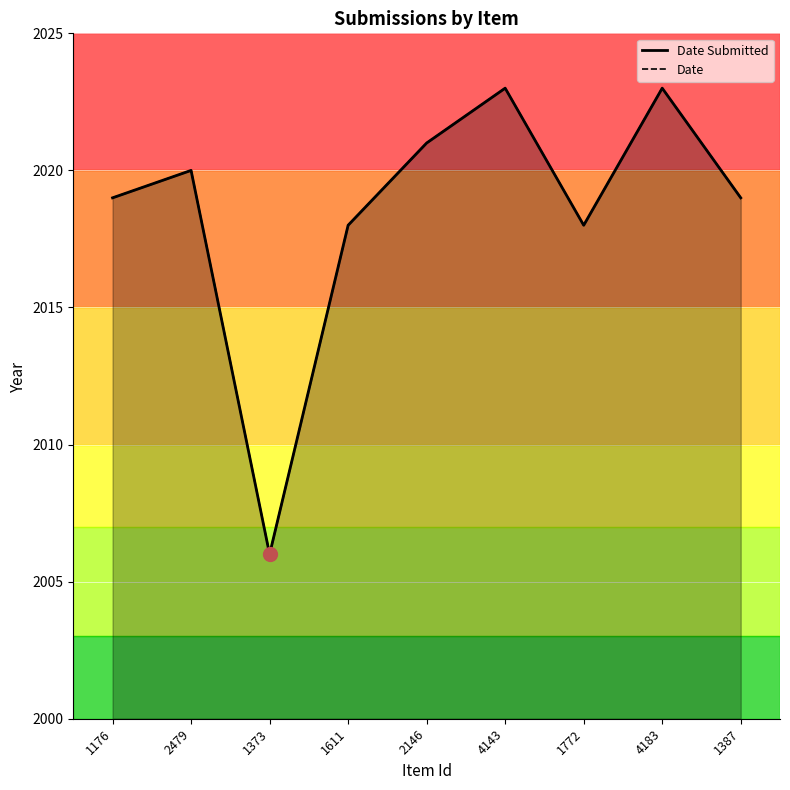

What is the label of the 4th point from the right?

4143